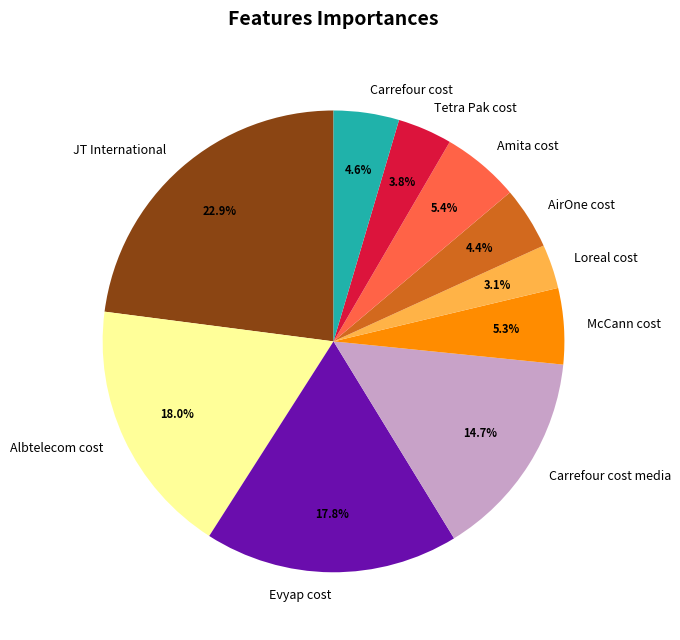

Between Carrefour cost media and JT International, which is larger?

JT International